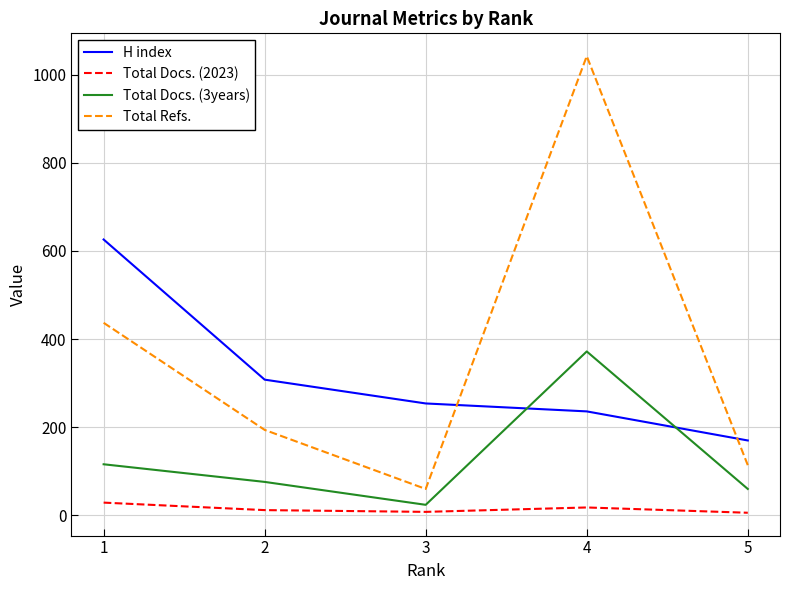

True or false: Total Docs. (3years) and Total Refs. intersect in this chart.

False